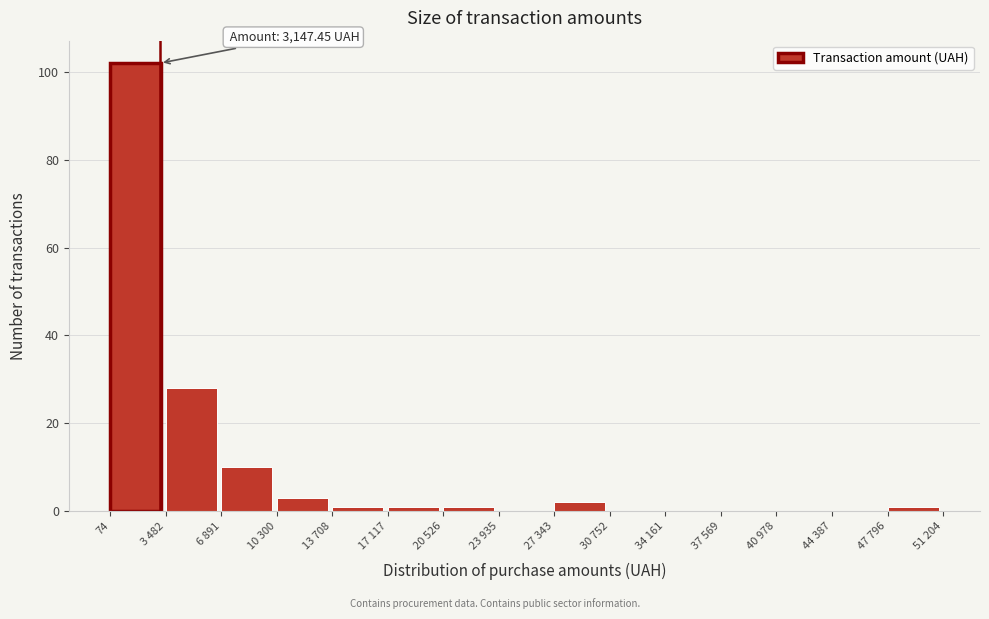

Reading right to left, list all the values displayed in this chart.

47 796=1	44 387=0	40 978=0	37 569=0	34 161=0	30 752=0	27 343=2	23 935=0	20 526=1	17 117=1	13 708=1	10 300=3	6 891=10	3 482=28	74=102